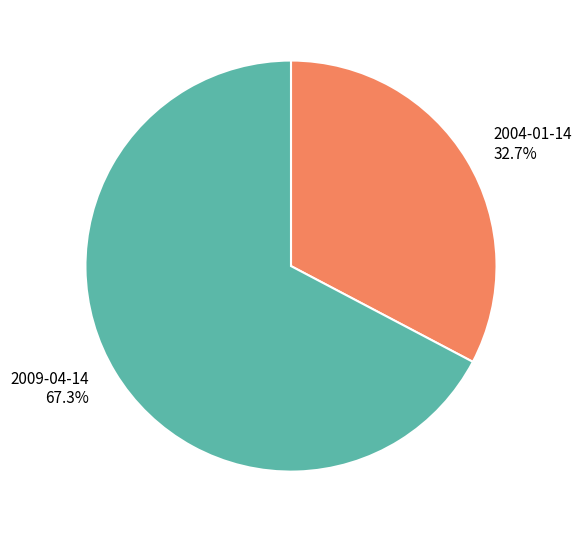

Between 2009-04-14 and 2004-01-14, which is larger?

2009-04-14